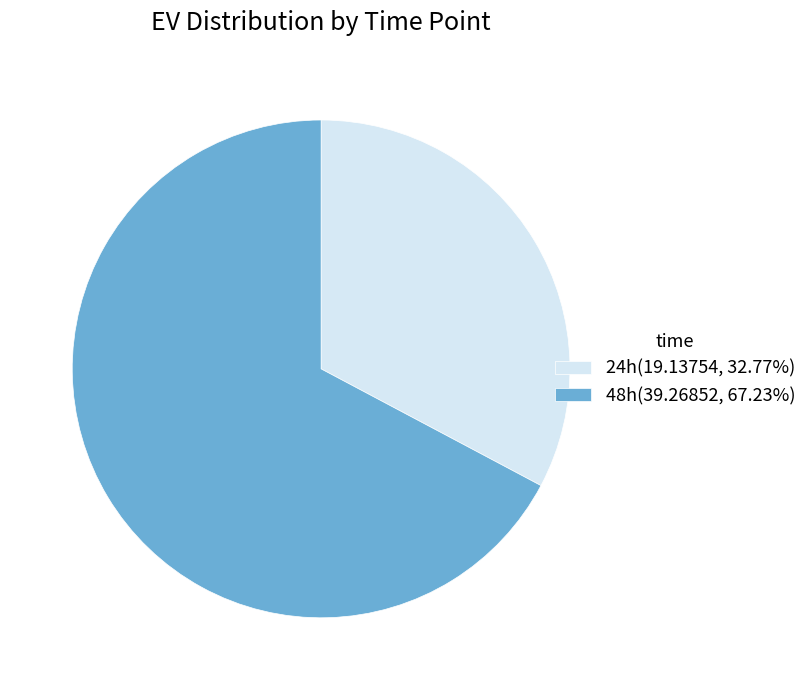

What is the ratio of the value at 24h to the value at 48h?

0.5